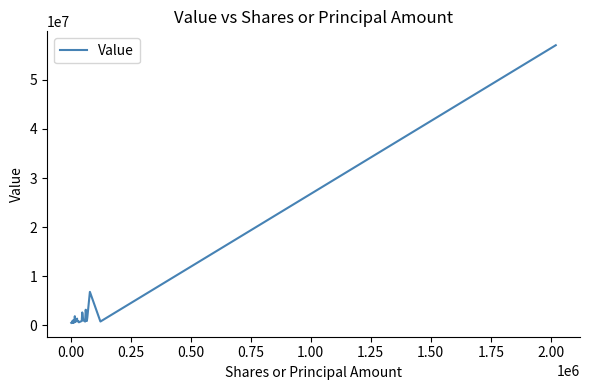

What is the maximum value shown in the chart?

57065000